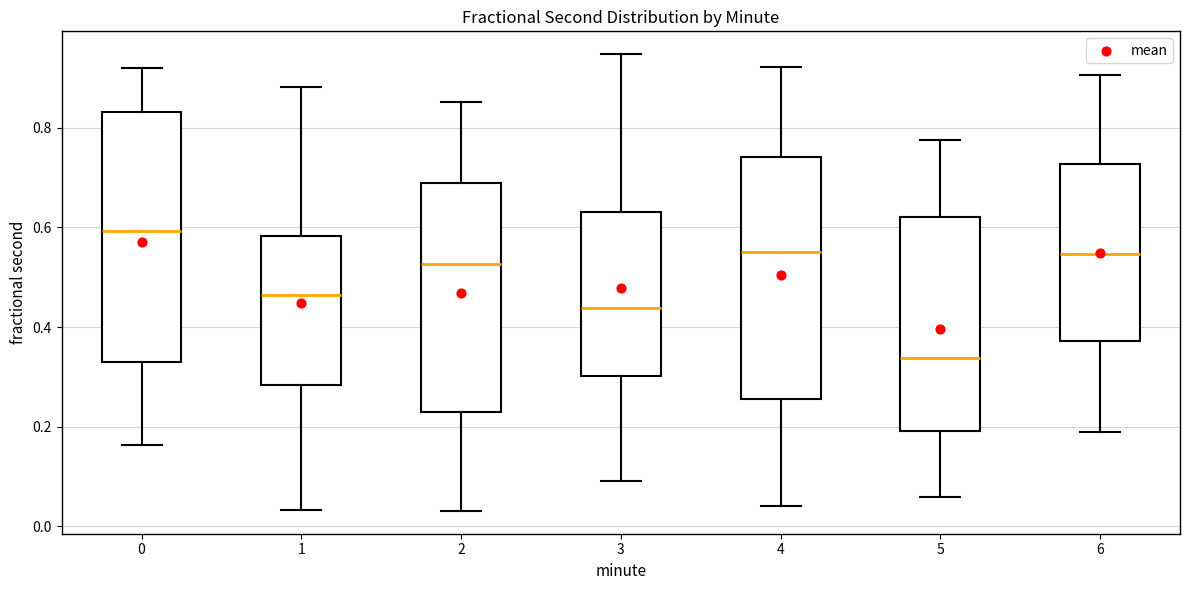

Which box's median line is the lowest?

5